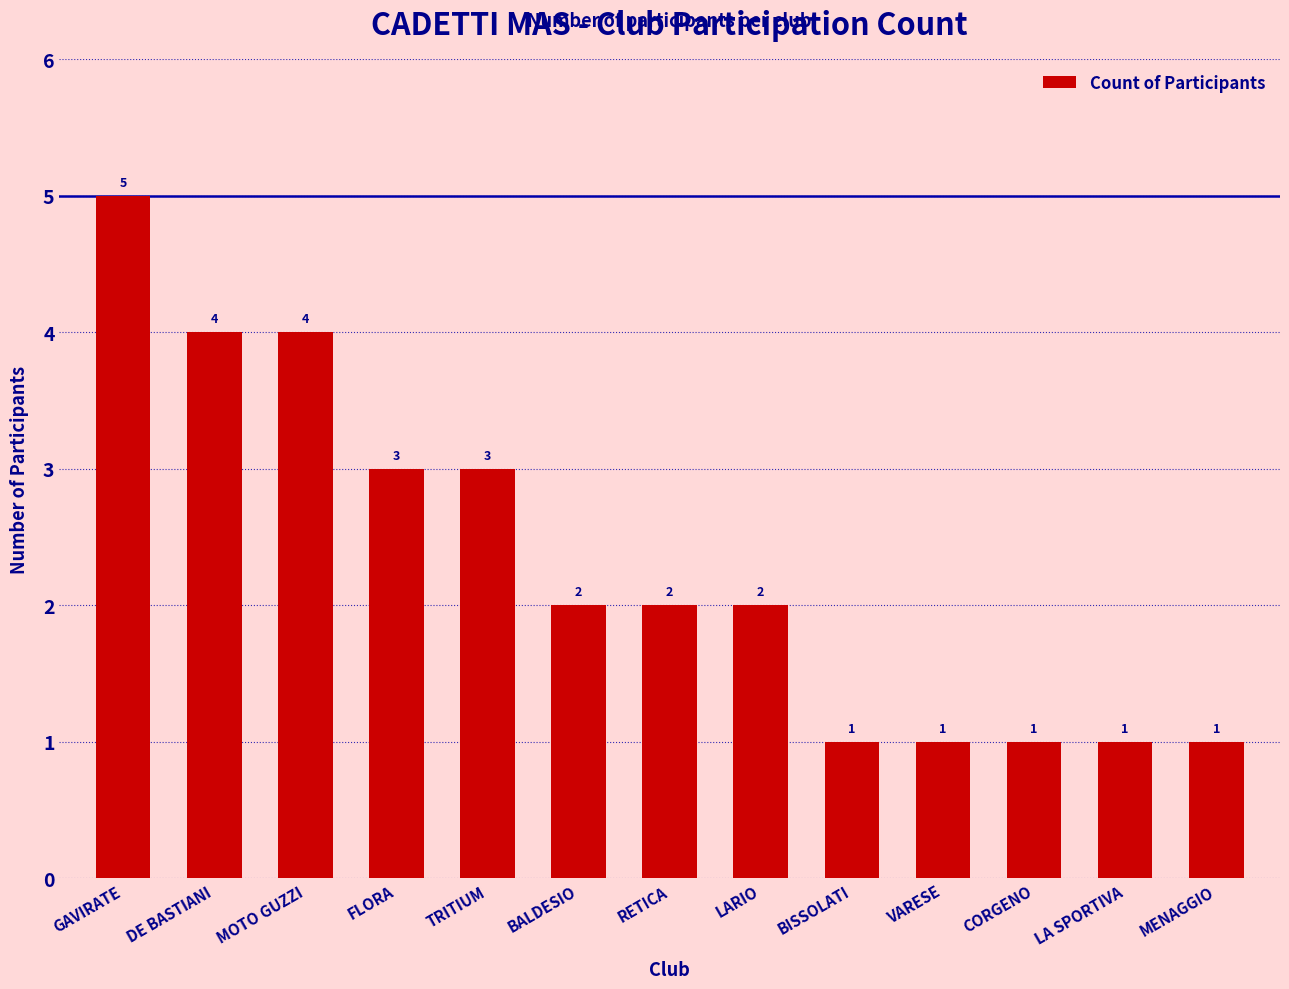

True or false: the data shows 0 at LA SPORTIVA.

False